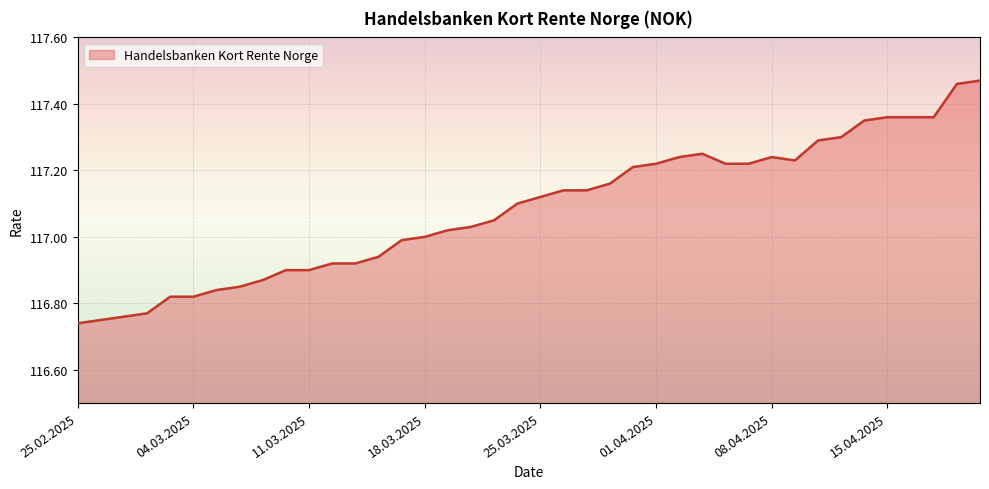

What is the difference between the maximum and minimum values?

0.7